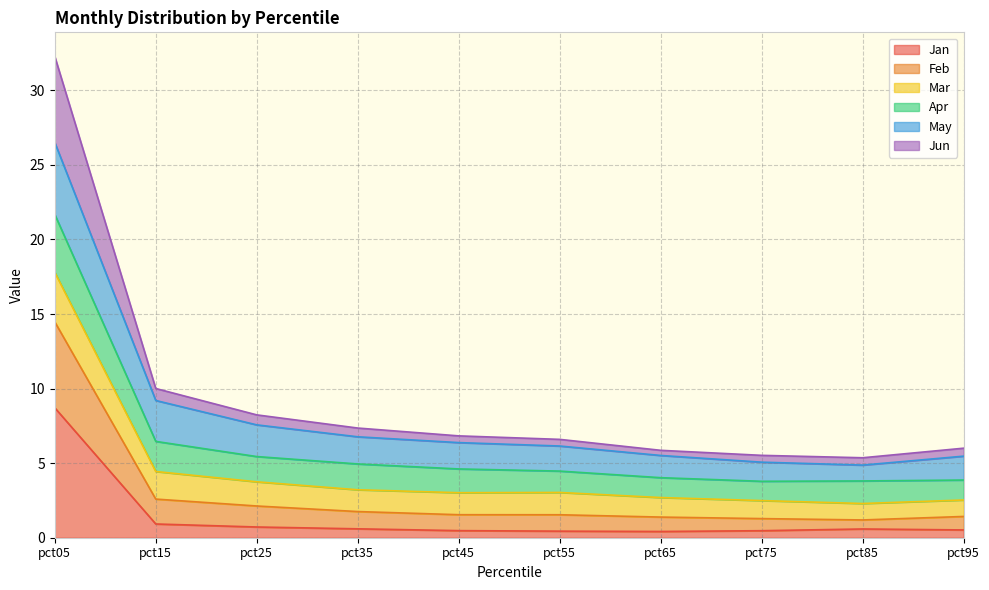

At which category is the sum across all series the highest?

pct05